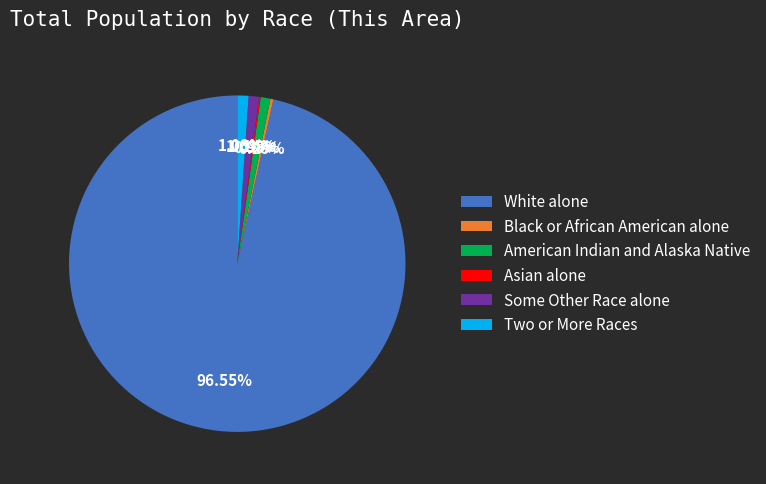

Which has a higher value, White alone or Some Other Race alone?

White alone